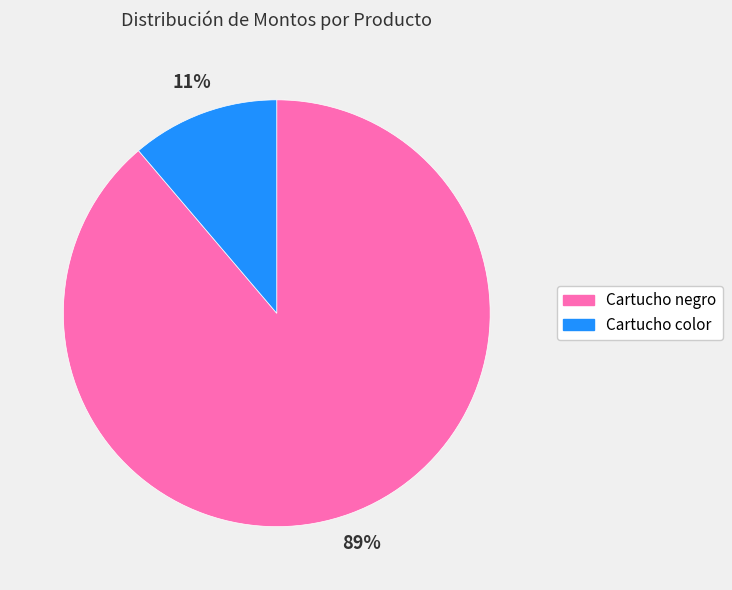

Which has a higher value, Cartucho negro or Cartucho color?

Cartucho negro